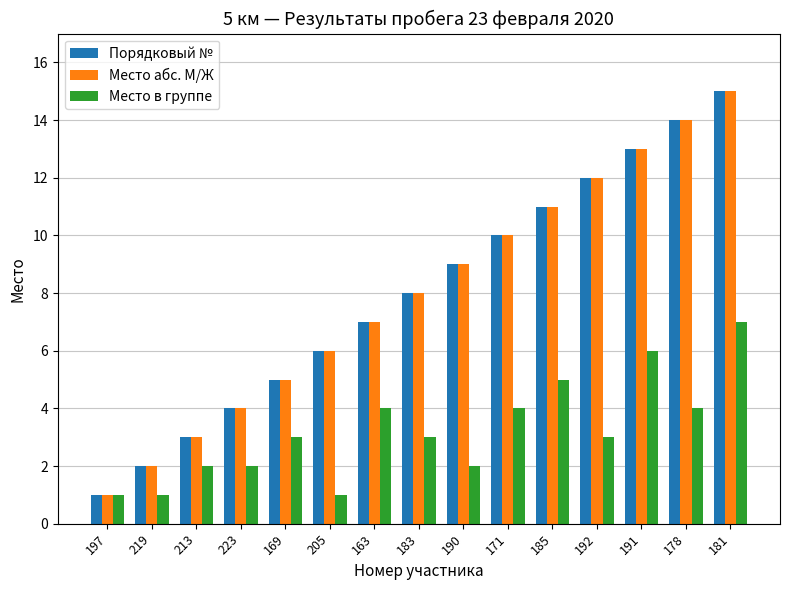

Rank the categories by Место абс. М/Ж value from highest to lowest.

181, 178, 191, 192, 185, 171, 190, 183, 163, 205, 169, 223, 213, 219, 197